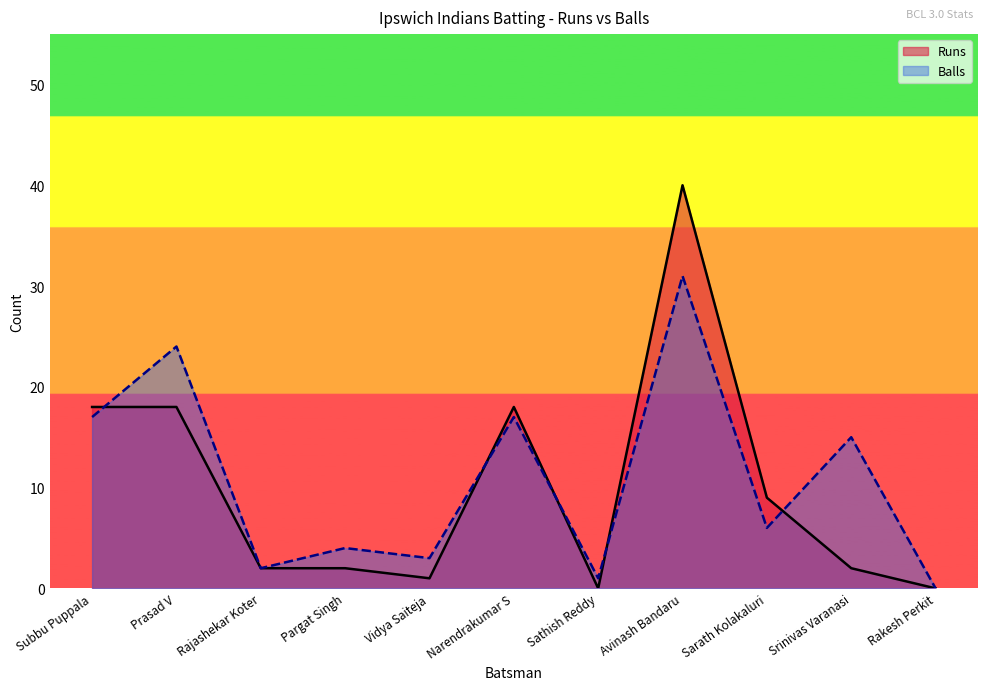

Rank the series by their average value, from highest to lowest.

Balls, Runs